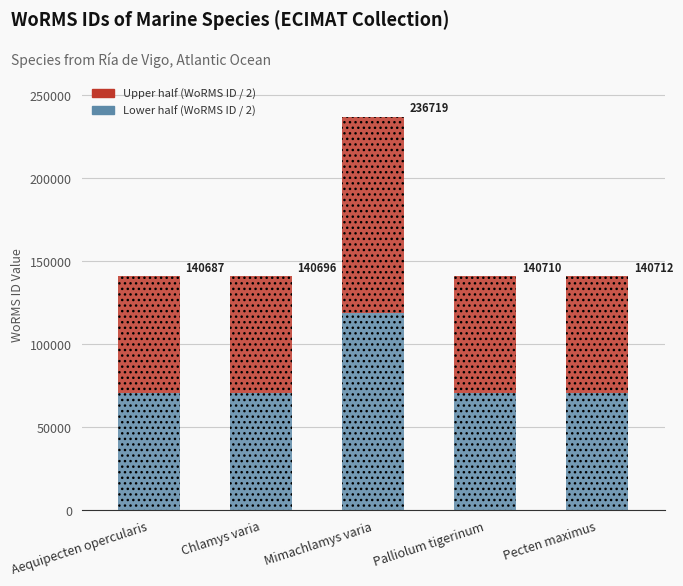

What are all the series names shown in the legend?

Upper half (WoRMS ID / 2), Lower half (WoRMS ID / 2)